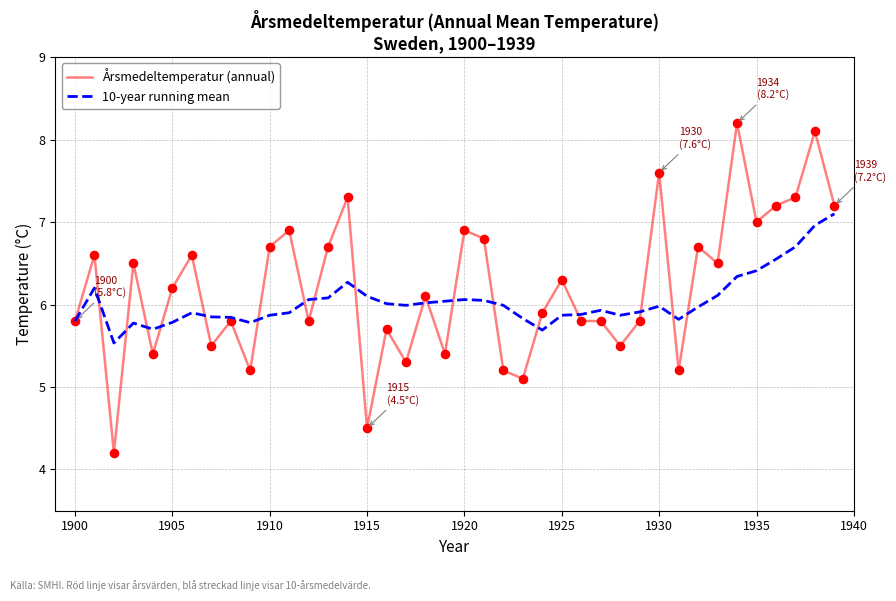

Which series has the largest total across all categories?

Årsmedeltemperatur (annual)